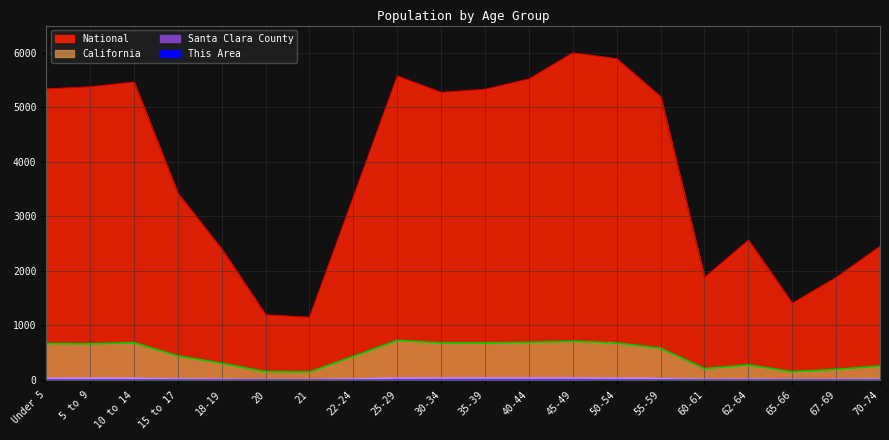

True or false: National and California cross at least once.

False